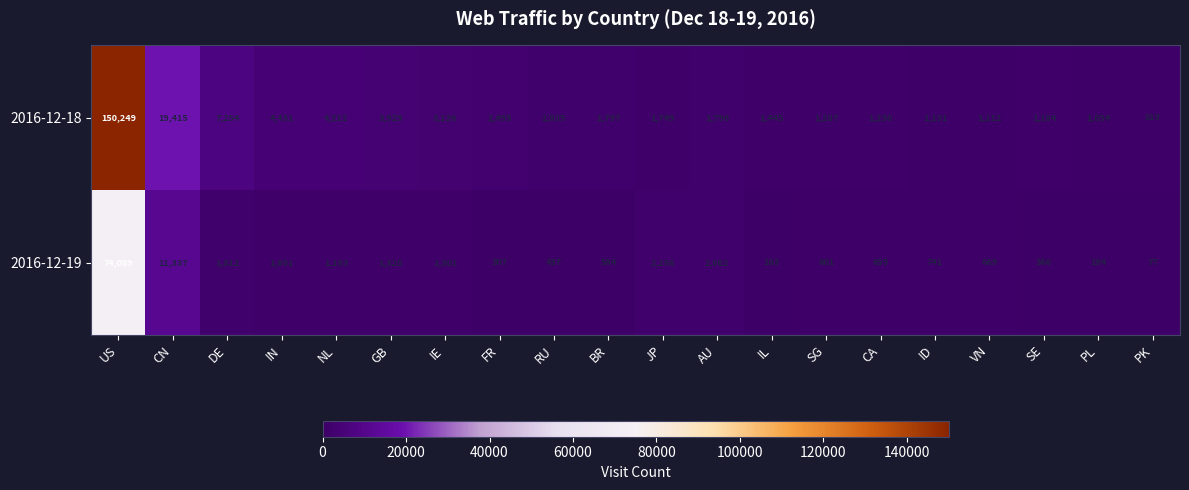

What is the average value of the 2016-12-19 series?

5095